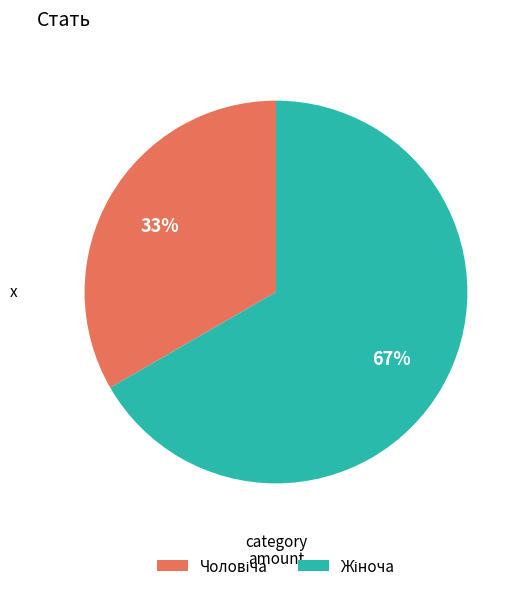

To the nearest percent, what is the average slice percentage?

50%